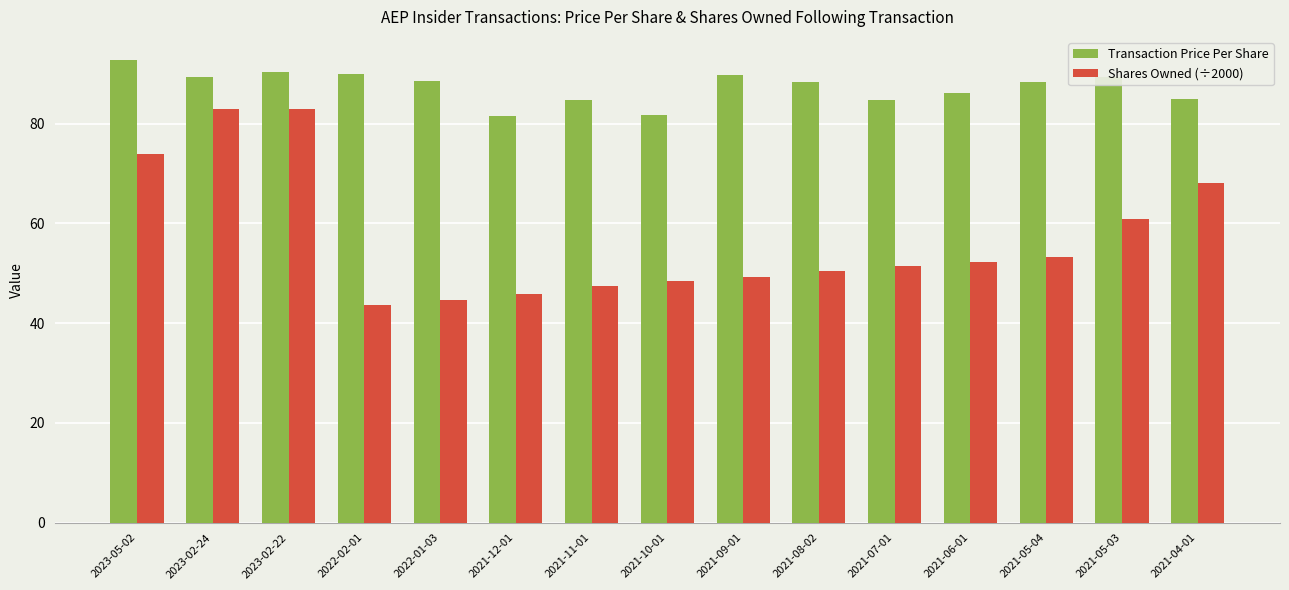

Is it true that Transaction Price Per Share equals 44.1 at 2021-04-01?

False